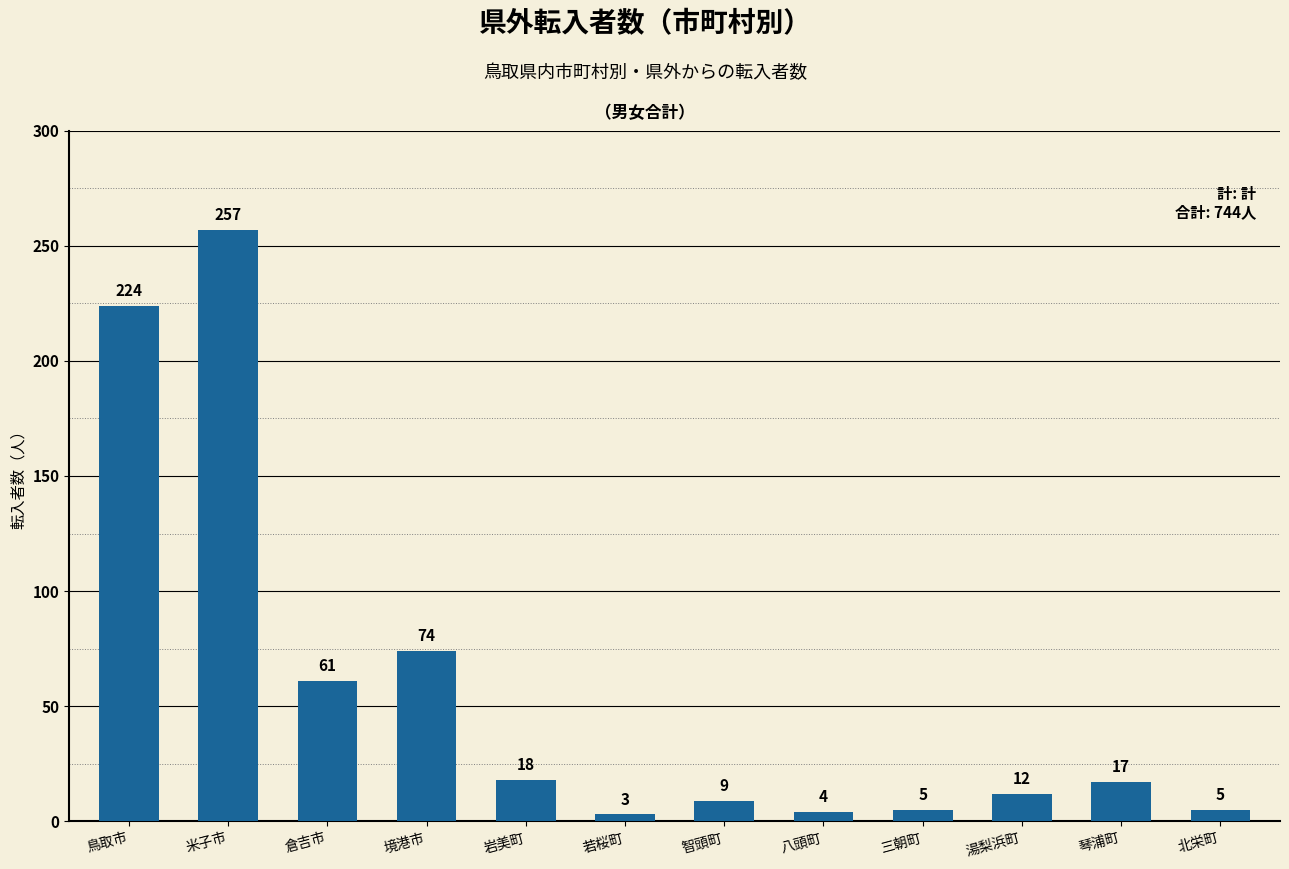

Is it true that the value at 境港市 is 74?

True